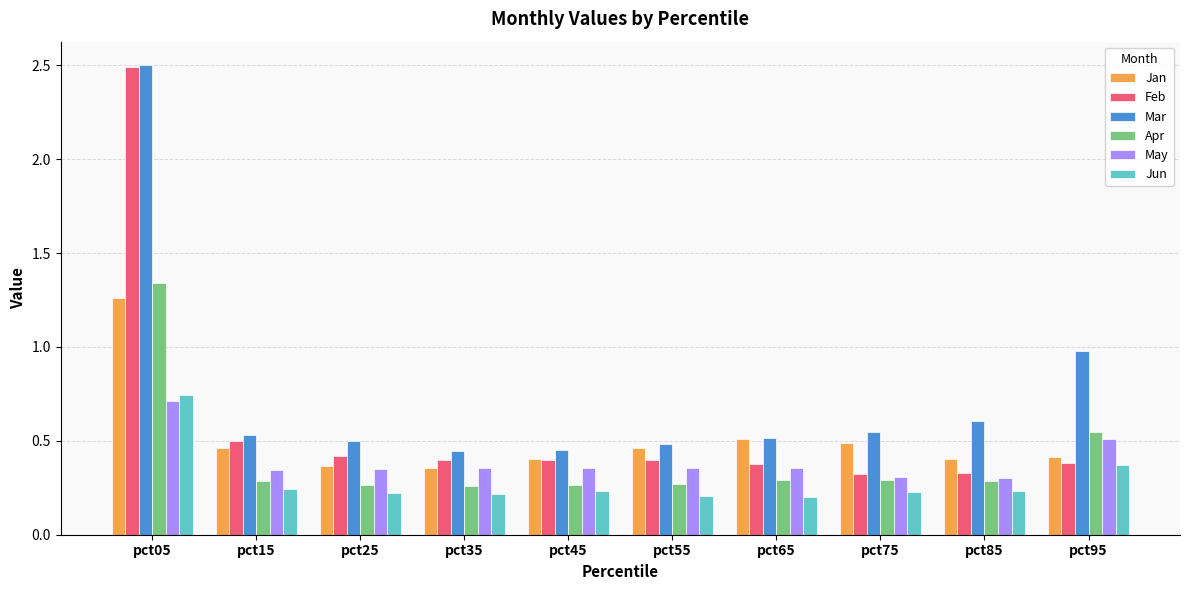

Which label corresponds to the largest value in the chart?

pct05